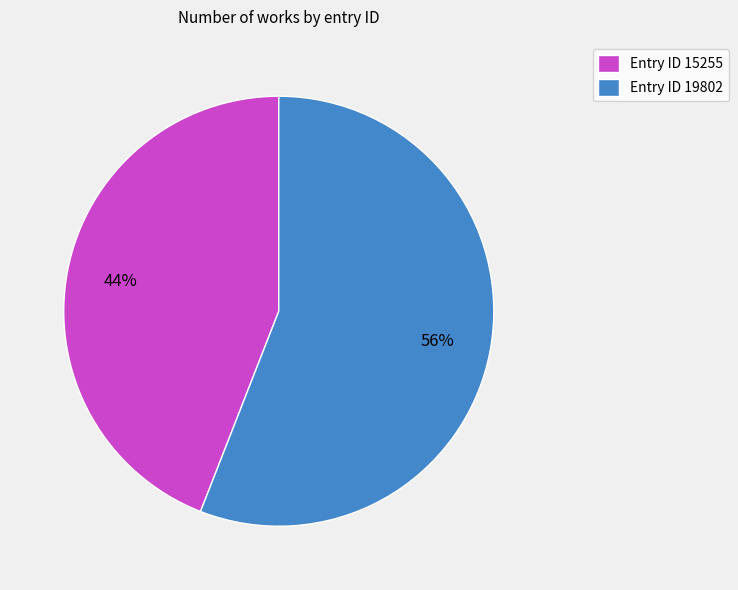

Is it true that Entry ID 19802 is 42% of the pie?

False